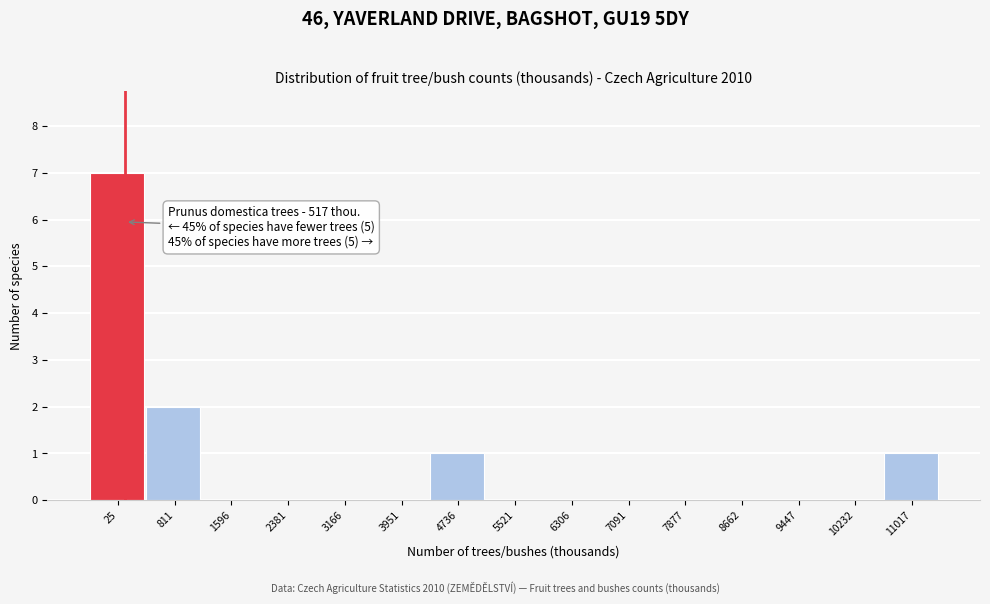

Reading left to right, list all the values displayed in this chart.

25=7	811=2	1596=0	2381=0	3166=0	3951=0	4736=1	5521=0	6306=0	7091=0	7877=0	8662=0	9447=0	10232=0	11017=1